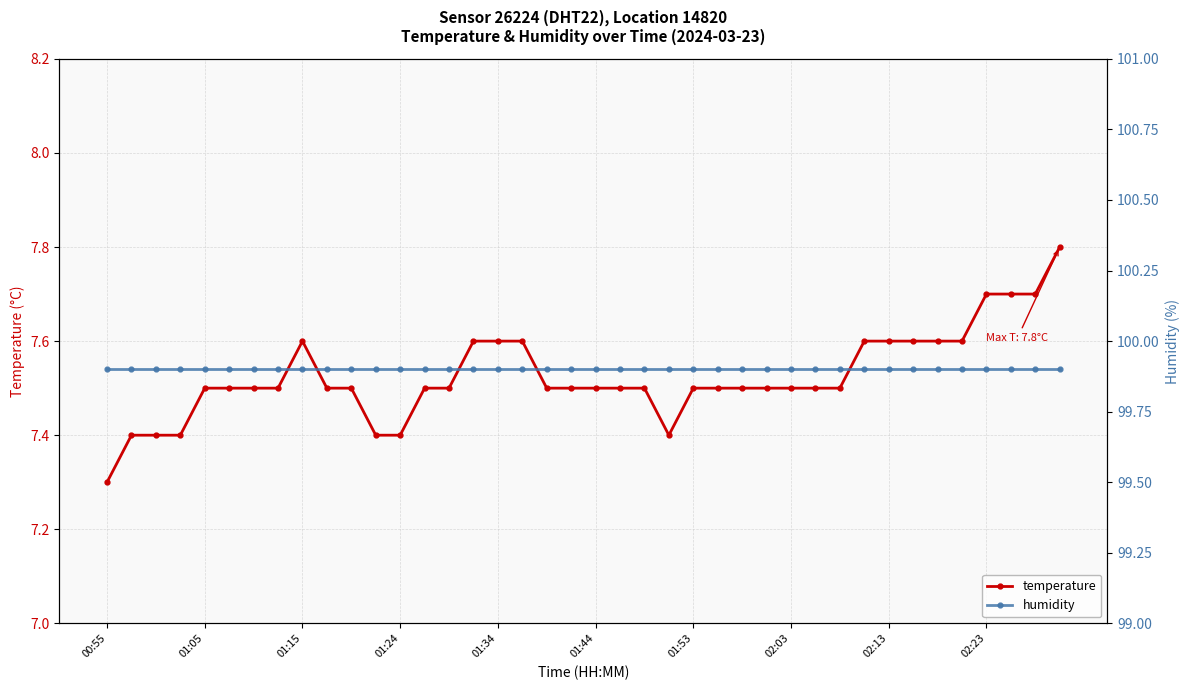

True or false: temperature has more than 1 interior local peaks.

False